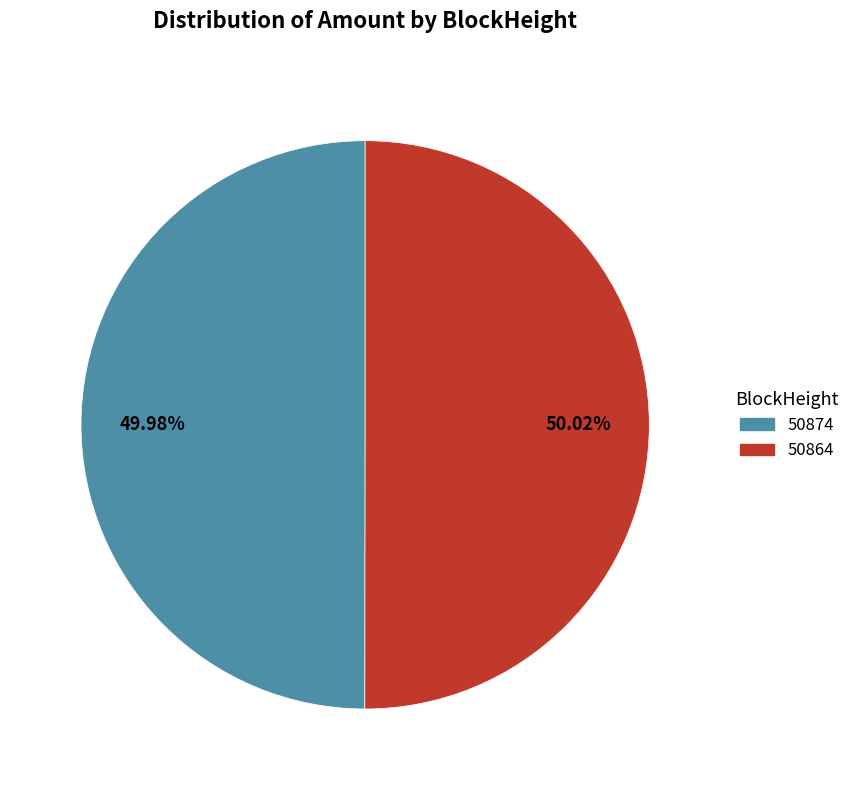

Do 50874 and 50864 together represent more than half of the pie?

Yes